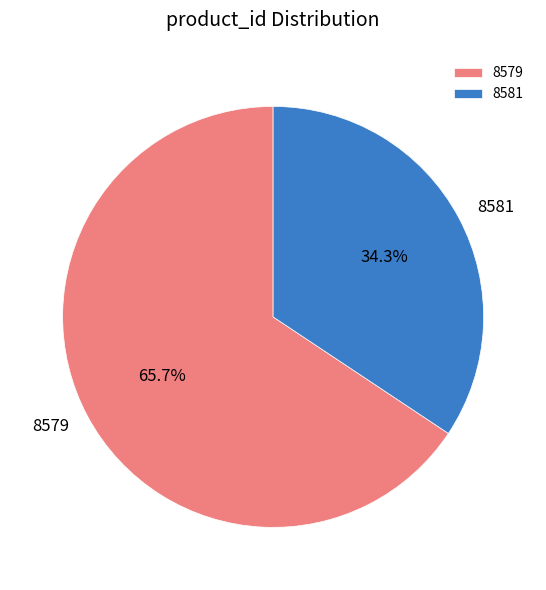

Combined, what portion of the pie is 8581 and 8579?

100.0%